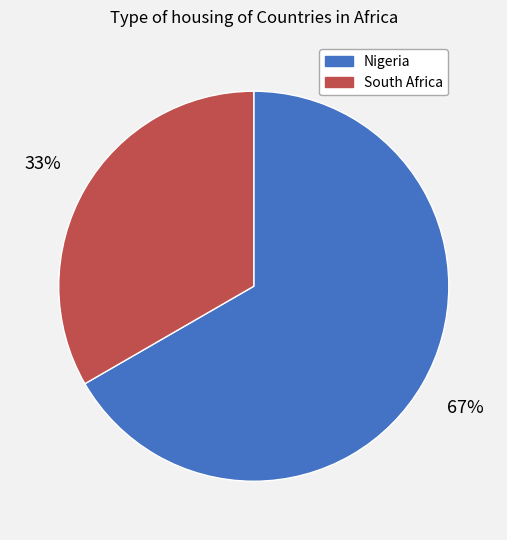

Which has a higher value, Nigeria or South Africa?

Nigeria